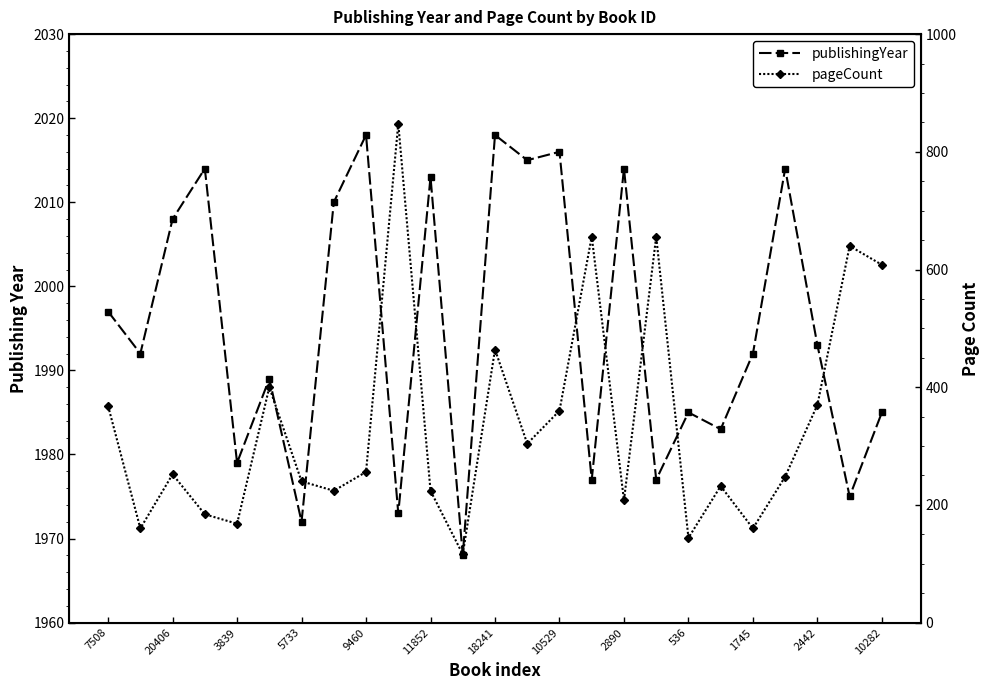

Which series has the largest total across all categories?

publishingYear